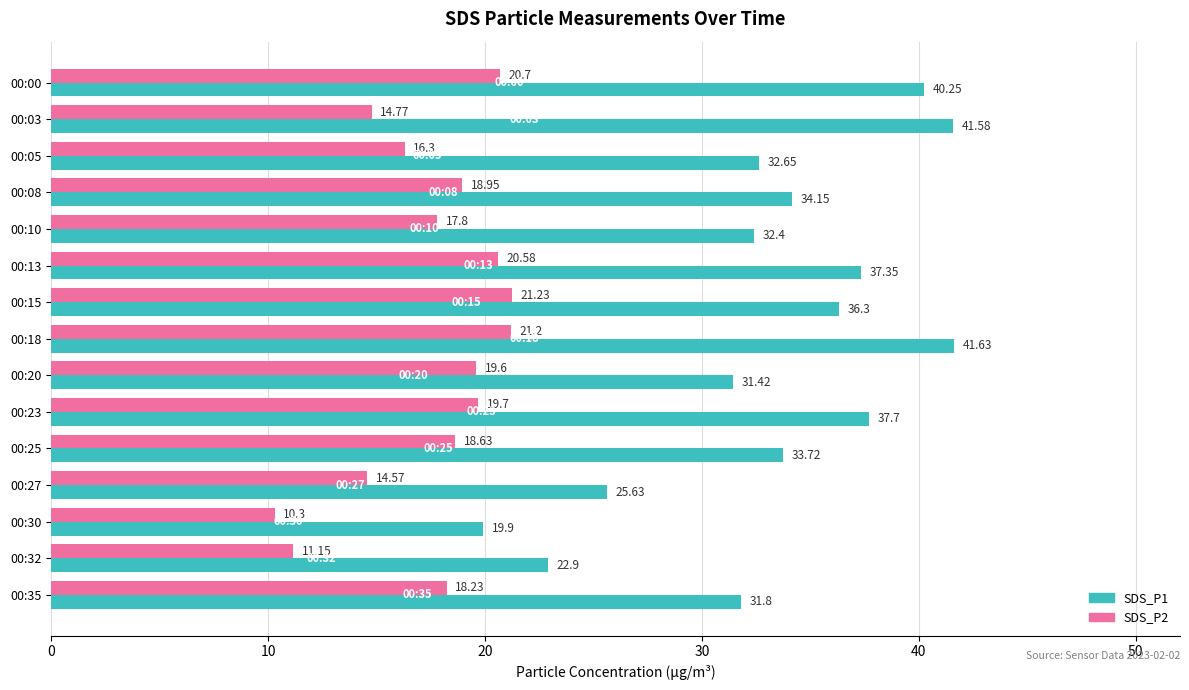

Where is SDS_P1 nearest to the value 30?

00:20